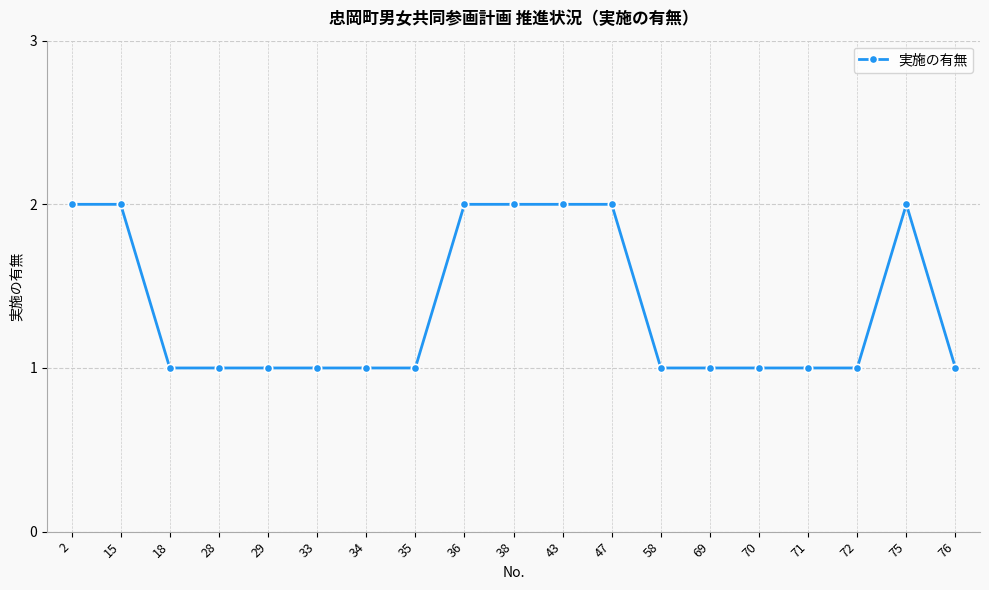

What is the sum of the values at 47 and 36?

4